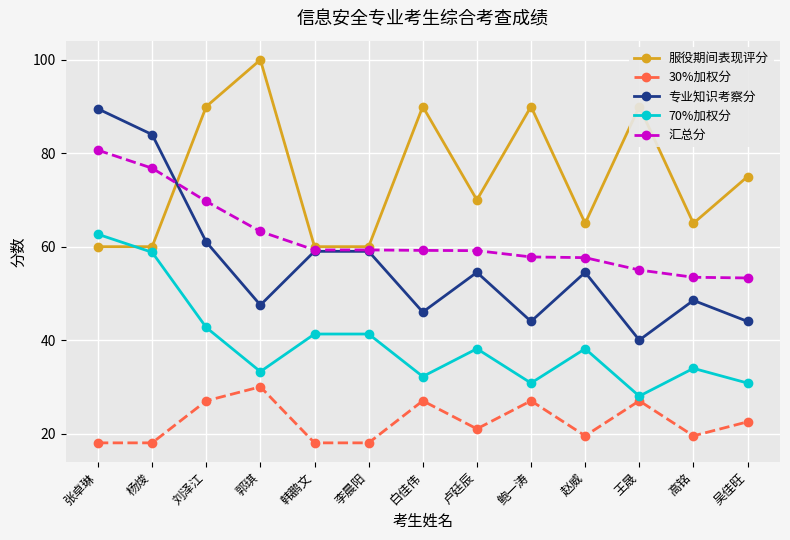

What is the difference between the maximum and minimum values in the 服役期间表现评分 series?

40.0